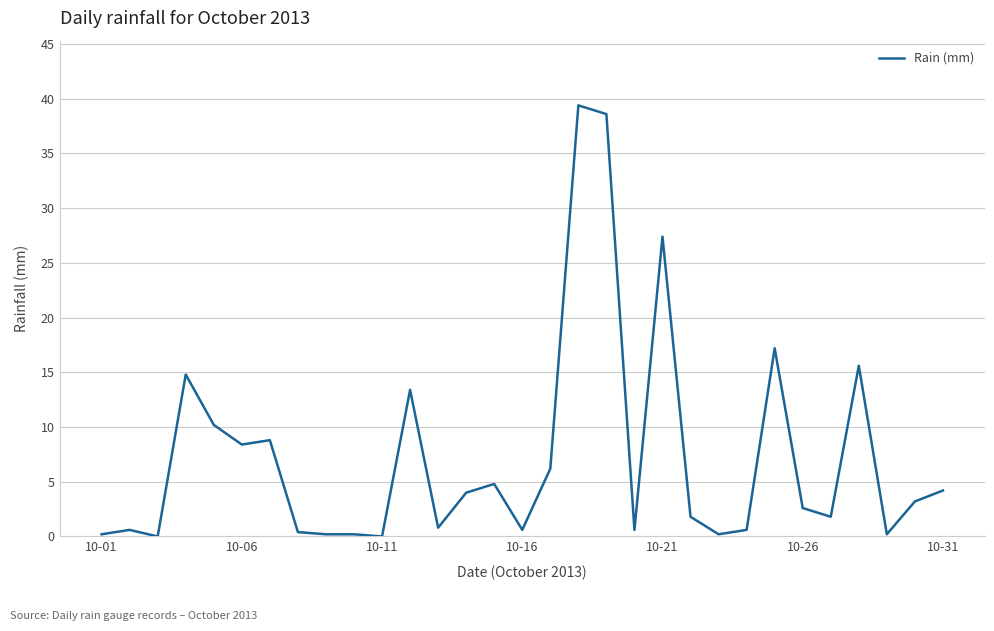

What is the greatest value displayed?

39.4